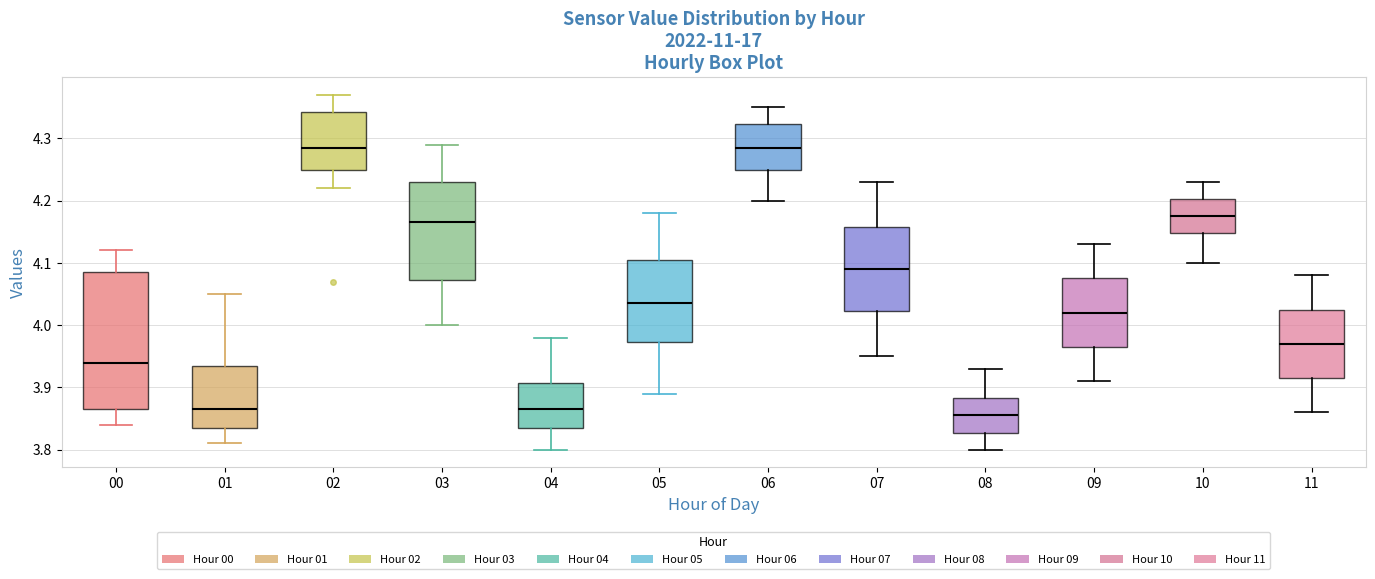

Reading left to right, read every box against the y-axis: the position of its median line, the range the box covers, and the ends of its whiskers. The values are not printed on the chart, so give them approximately, as read against the axis.

00: median 3.94, box 3.87 to 4.09, whiskers 3.84 to 4.12
01: median 3.87, box 3.84 to 3.94, whiskers 3.81 to 4.05
02: median 4.29, box 4.25 to 4.34, whiskers 4.22 to 4.37
03: median 4.17, box 4.07 to 4.23, whiskers 4.00 to 4.29
04: median 3.87, box 3.84 to 3.91, whiskers 3.80 to 3.98
05: median 4.04, box 3.97 to 4.11, whiskers 3.89 to 4.18
06: median 4.29, box 4.25 to 4.32, whiskers 4.20 to 4.35
07: median 4.09, box 4.02 to 4.16, whiskers 3.95 to 4.23
08: median 3.86, box 3.83 to 3.88, whiskers 3.80 to 3.93
09: median 4.02, box 3.97 to 4.08, whiskers 3.91 to 4.13
10: median 4.18, box 4.15 to 4.20, whiskers 4.10 to 4.23
11: median 3.97, box 3.92 to 4.03, whiskers 3.86 to 4.08